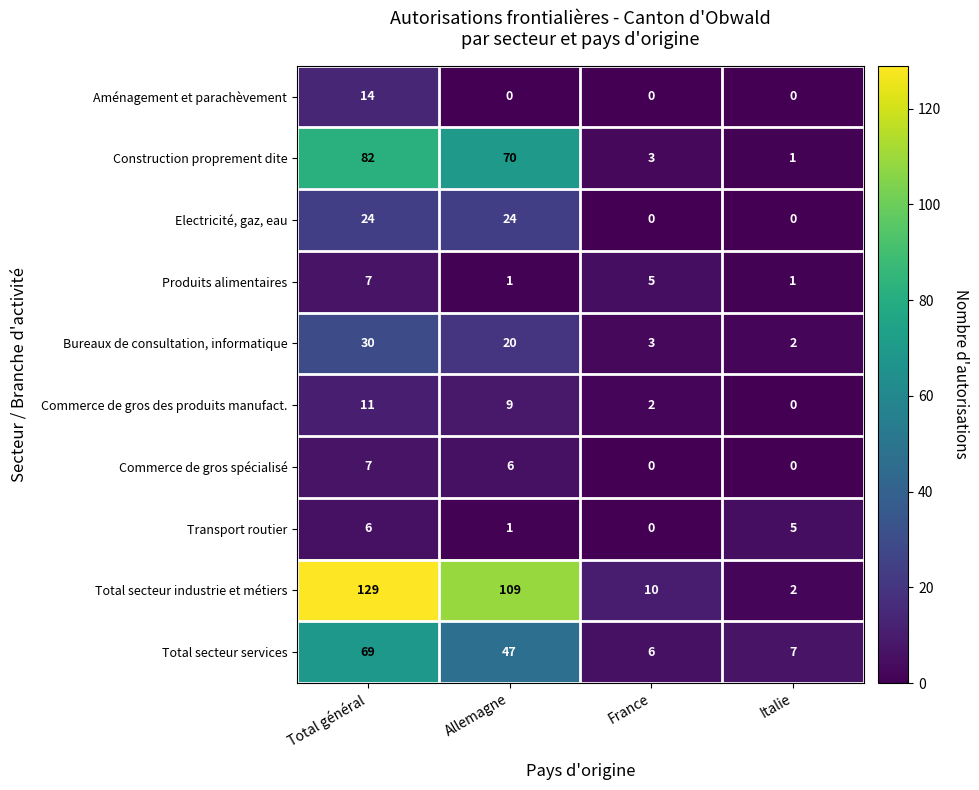

Count the Commerce de gros des produits manufact. values in the range 2 to 11.

3